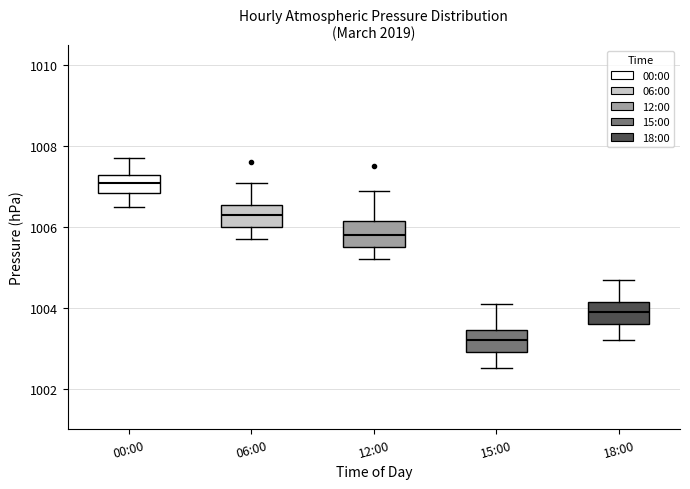

Which box's median line is the highest?

00:00